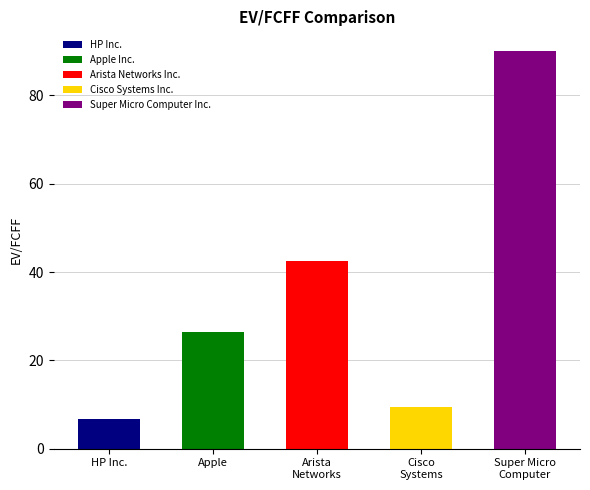

List the labels in order of value, largest first.

Super Micro Computer Inc., Arista Networks Inc., Apple Inc., Cisco Systems Inc., HP Inc.